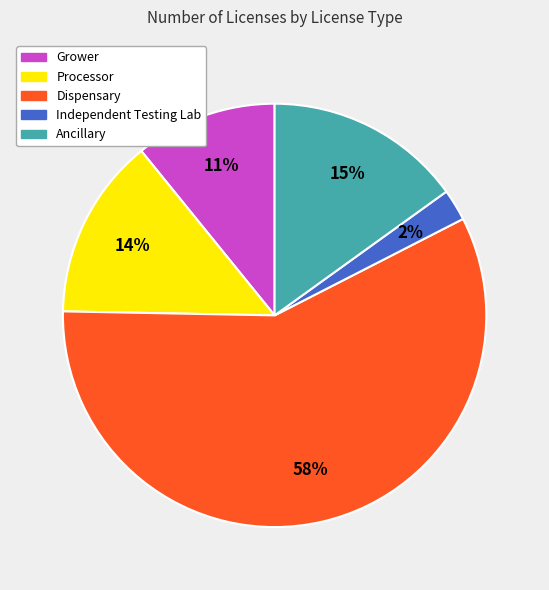

Between Dispensary and Processor, which is larger?

Dispensary